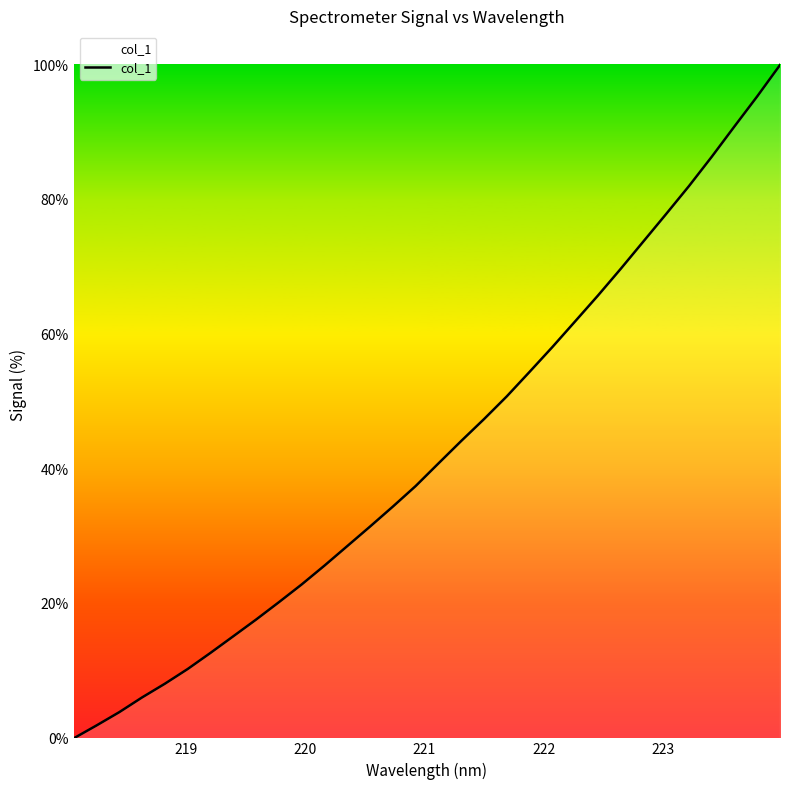

What is the difference between the maximum and minimum values?

100.0